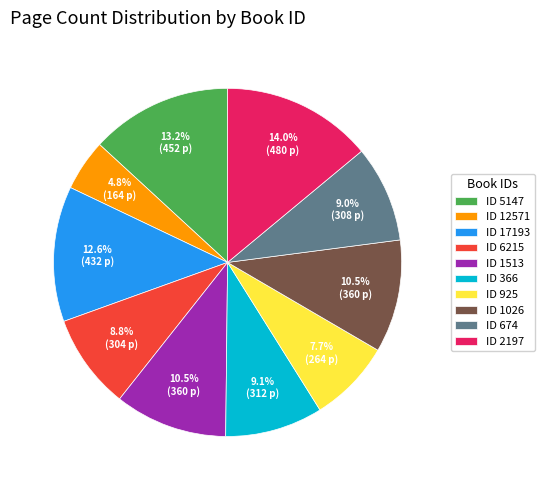

To the nearest percent, what is the average slice percentage?

10%